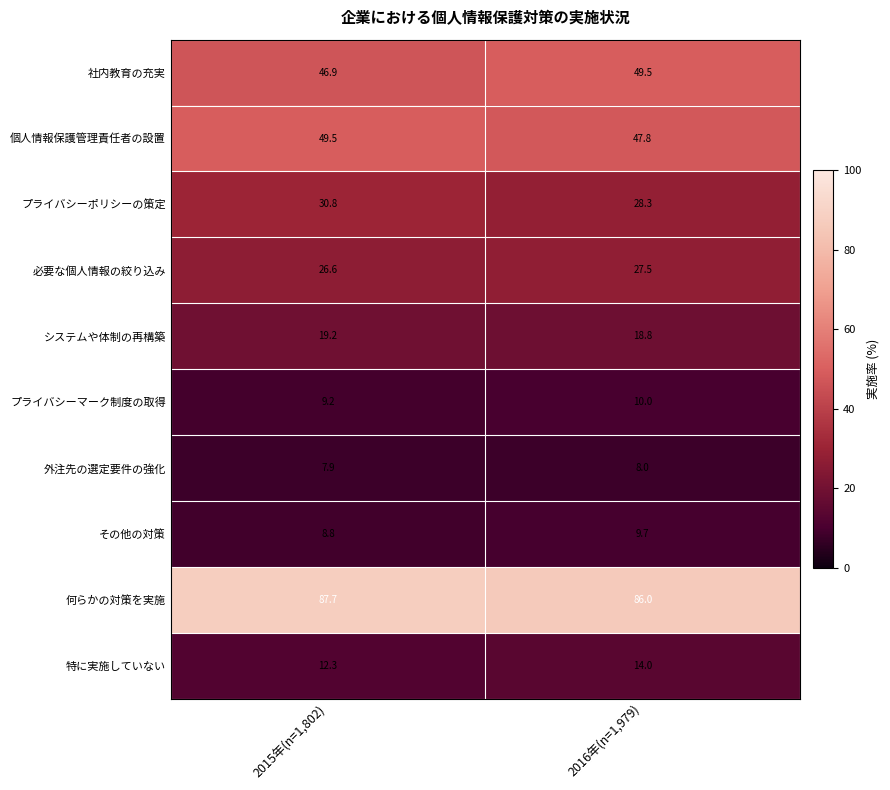

What is the total value across all series at 2015年(n=1,802)?

298.9